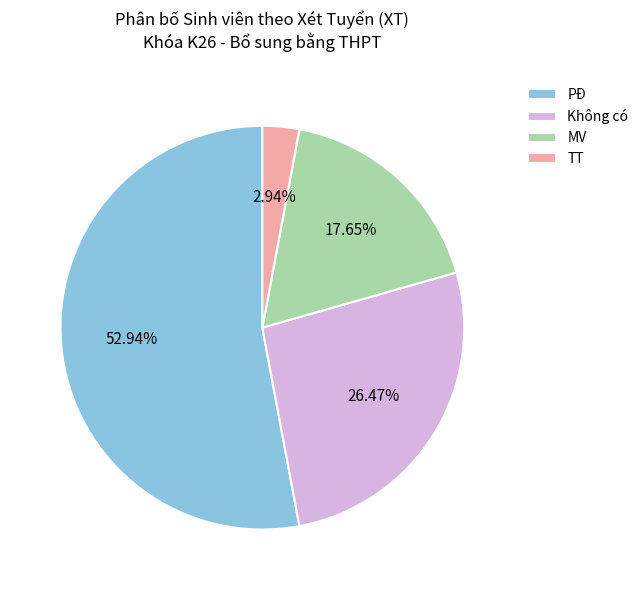

Which category has the smallest portion of the pie?

TT